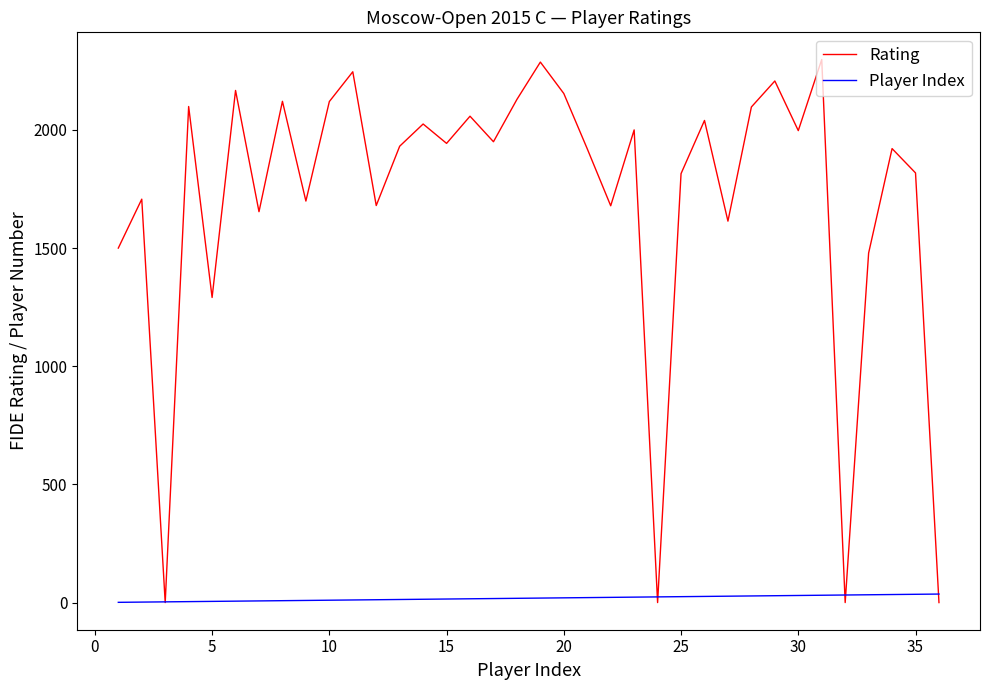

What is the highest value of the Rating series?

2298